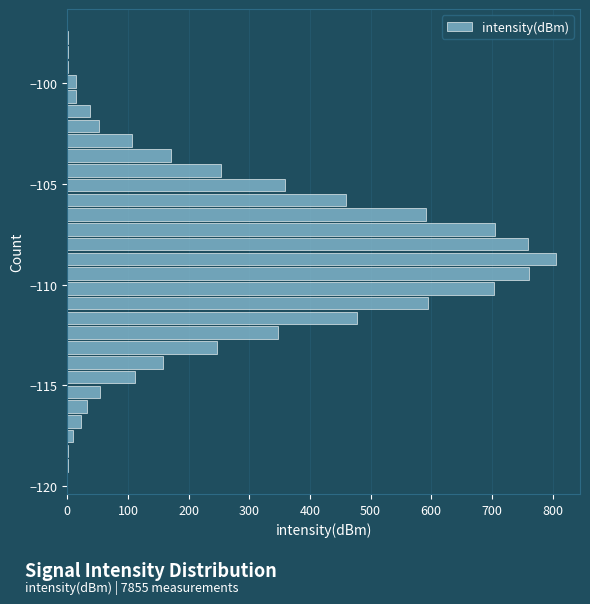

Read against the y-axis, roughly where is the centre of the longest bar?

-108.5